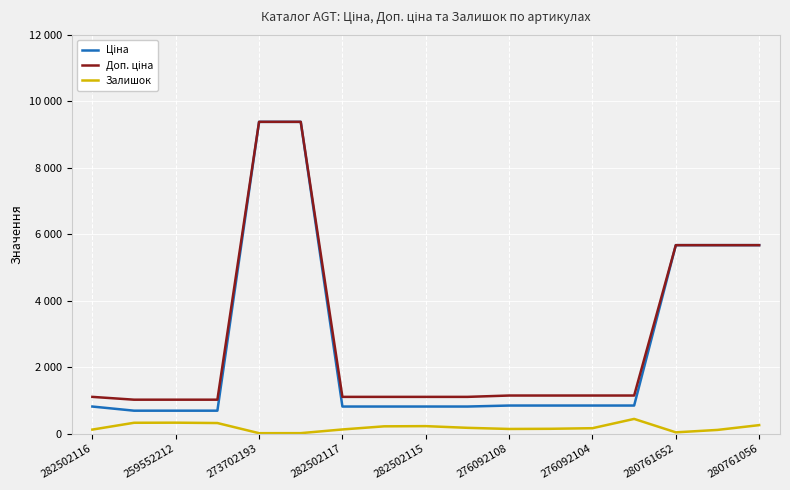

Does the chart display data point markers on the line(s)?

No